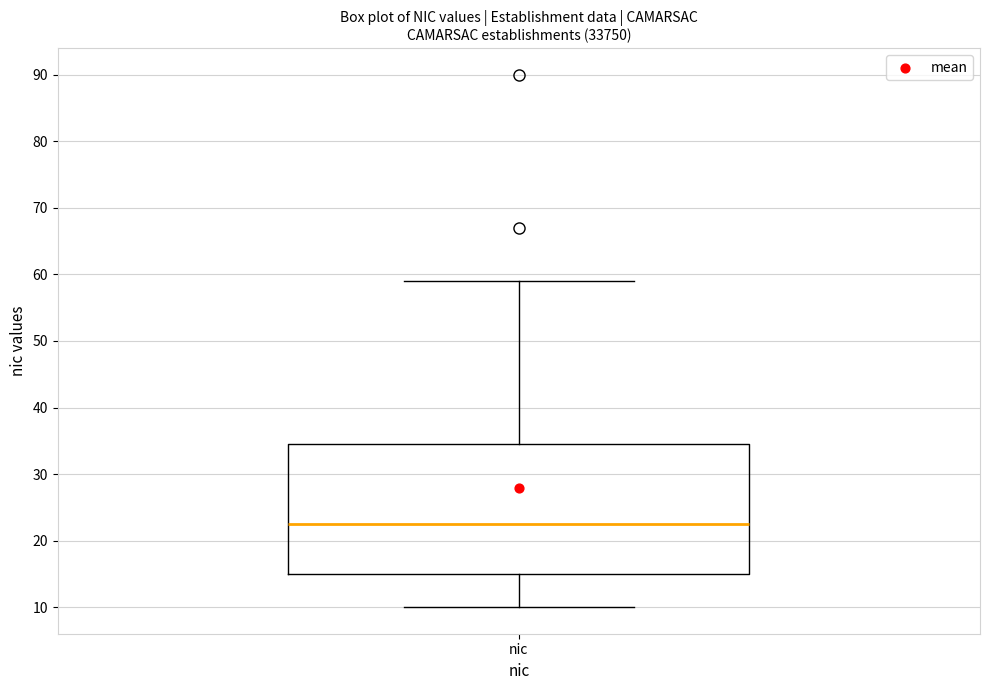

Transcribe this box plot: give where the median line is, the range the box spans, and where the two whiskers end, as read against the y-axis. The values are not printed on the chart, so give them approximately, as read against the axis.

median 23, box 15 to 35, whiskers 10 to 59